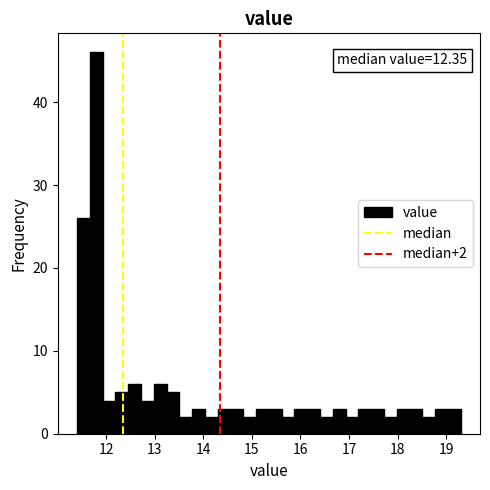

Read against the x-axis, roughly where is the centre of the tallest bar?

11.8